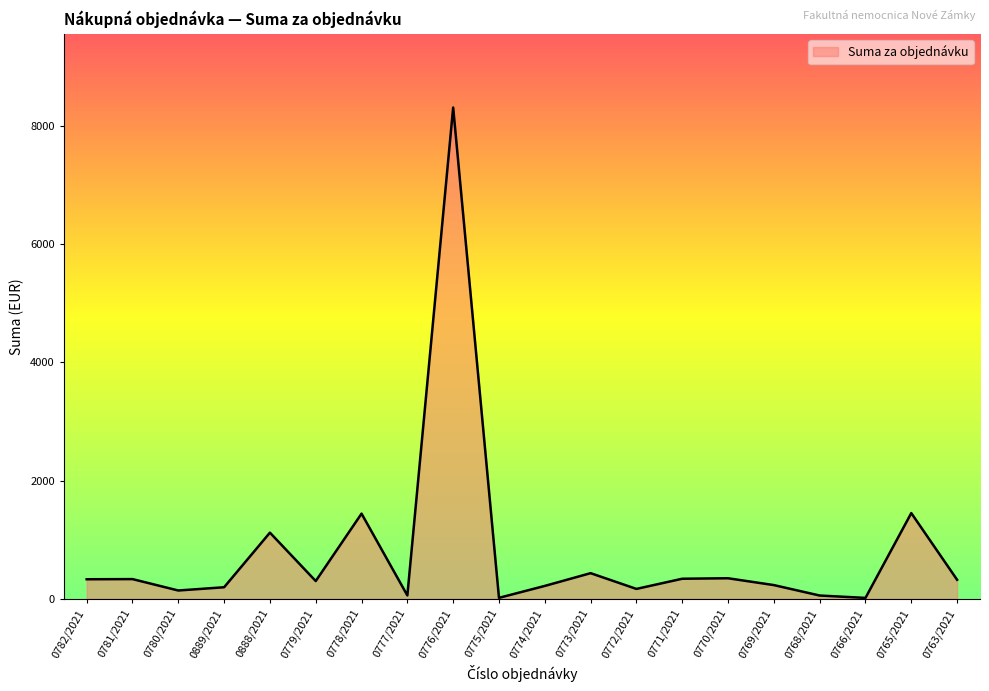

How many lines are shown in the chart?

1